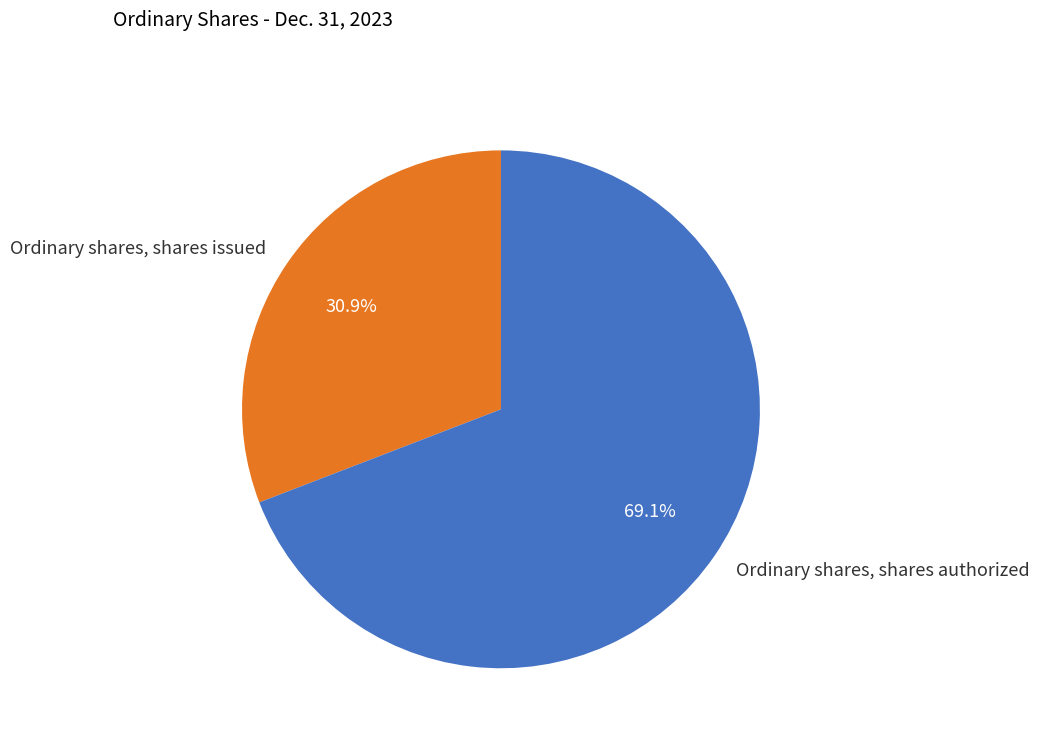

Does Ordinary shares, shares issued represent more than half of the total?

No